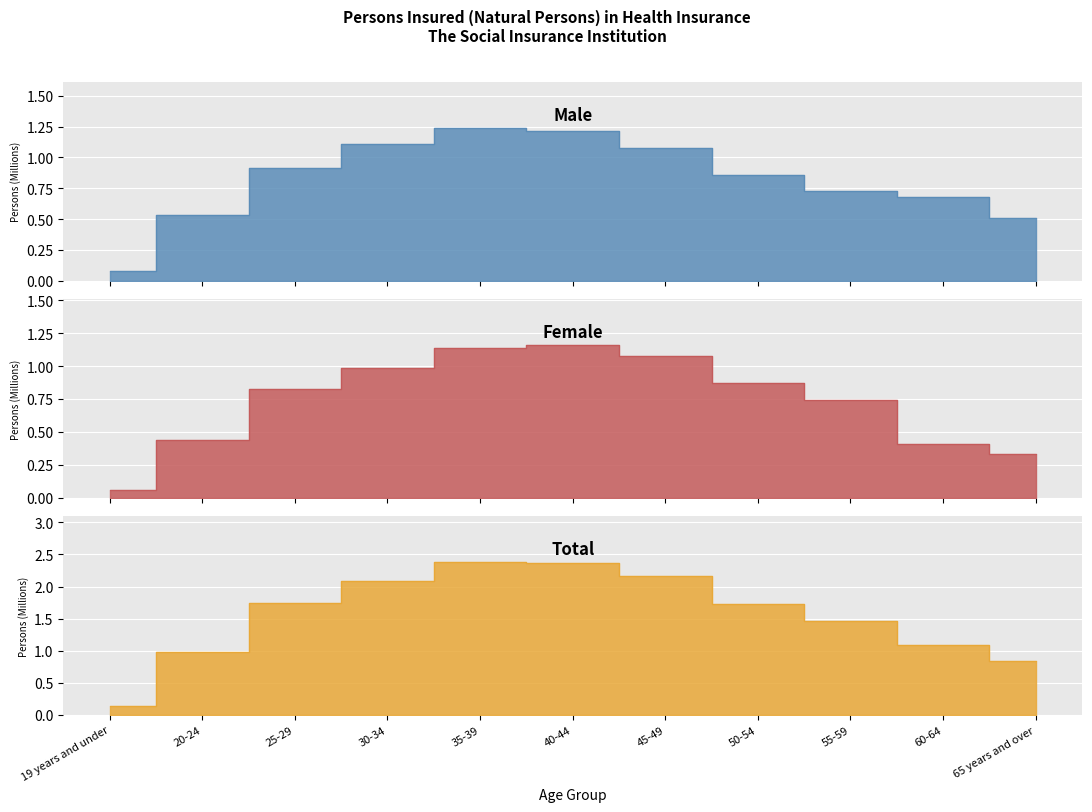

What is the total value across all series at 19 years and under?

0.1